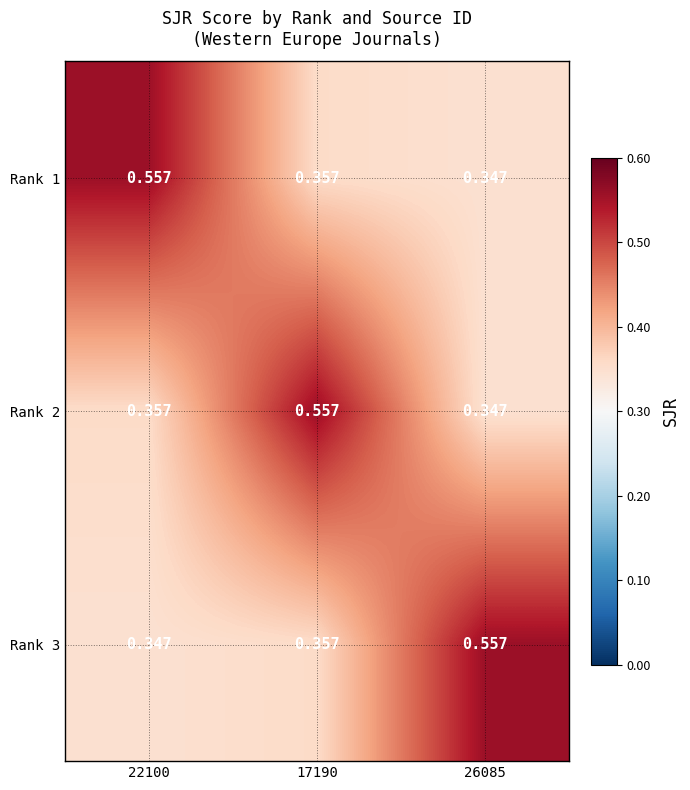

What is the difference between the highest and lowest values at 26085?

0.2